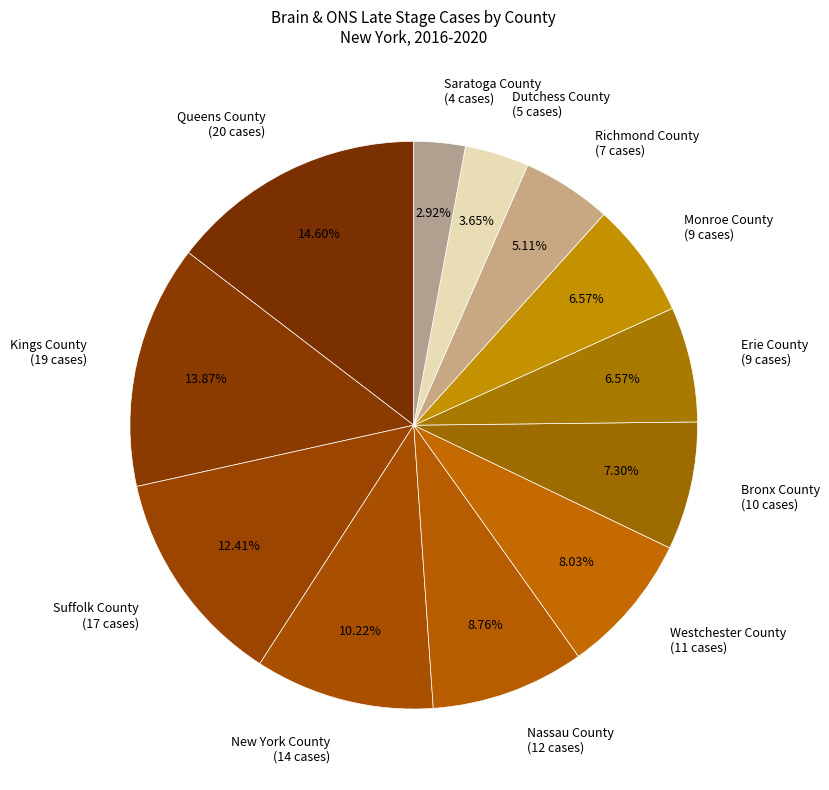

What is the largest slice in the pie chart?

Queens County (20 cases)